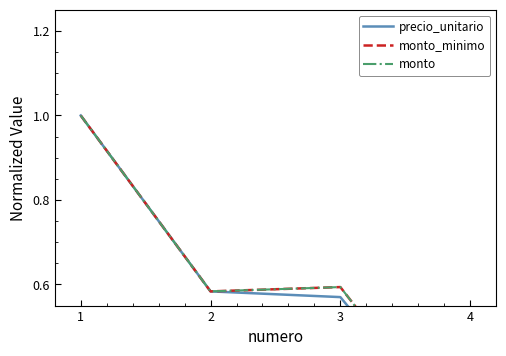

What is the value of the monto_minimo point at the 2nd from the left?

0.6